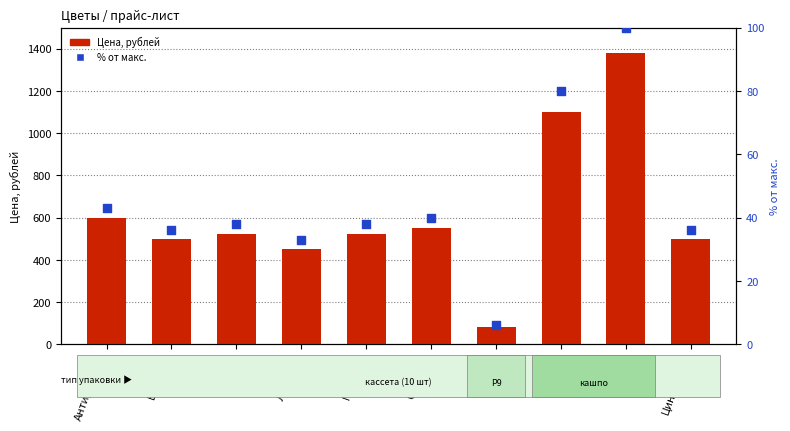

What is the total value across all series at Бегония?

536